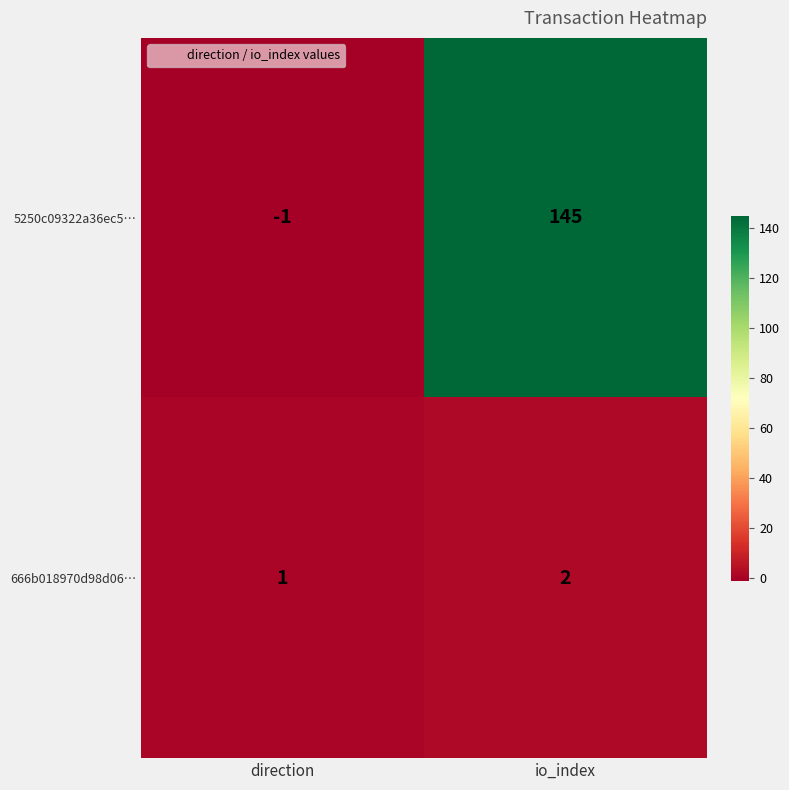

Reading left to right, list all the values displayed in this chart.

5250c09322a36ec5…: -1	145
666b018970d98d06…: 1	2